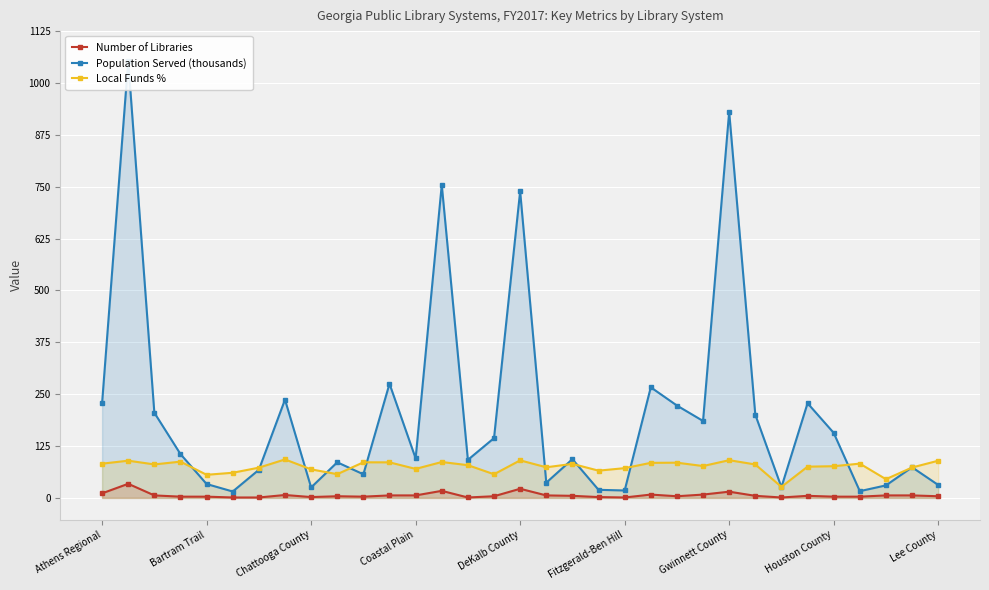

True or false: Local Funds % and Number of Libraries cross at least once.

False